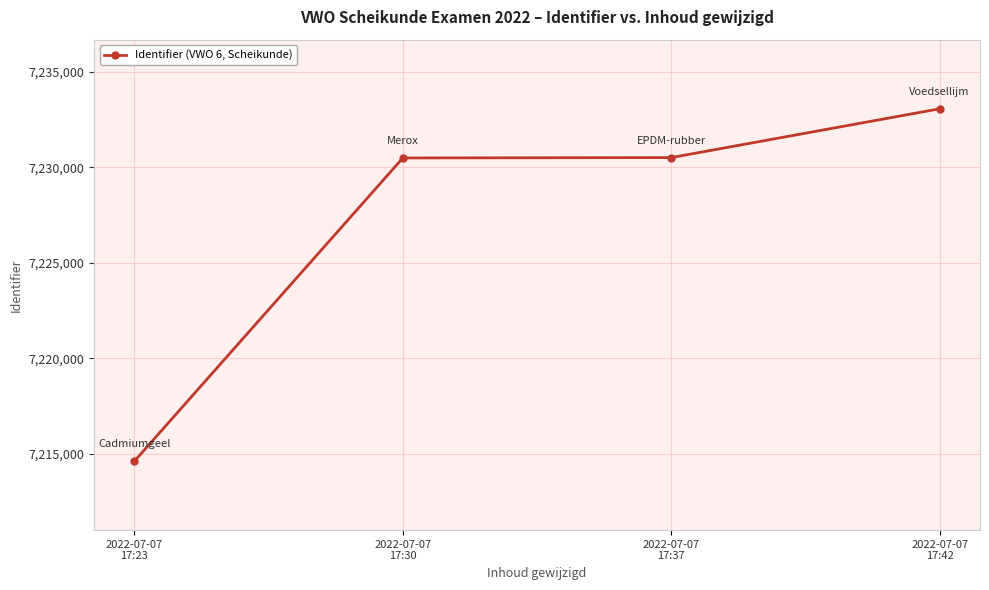

What is the value of the 4th point from the left?

7233065